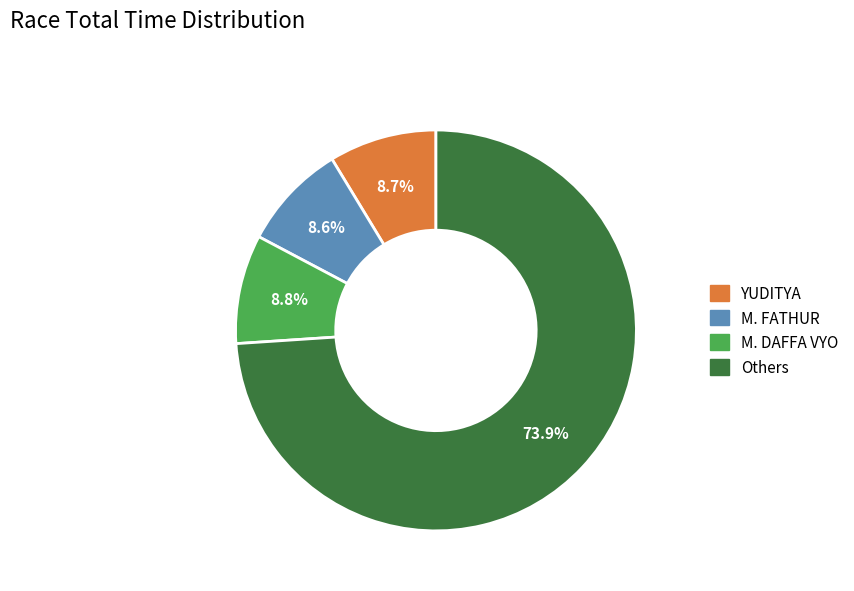

Is there a majority slice in this chart?

Yes